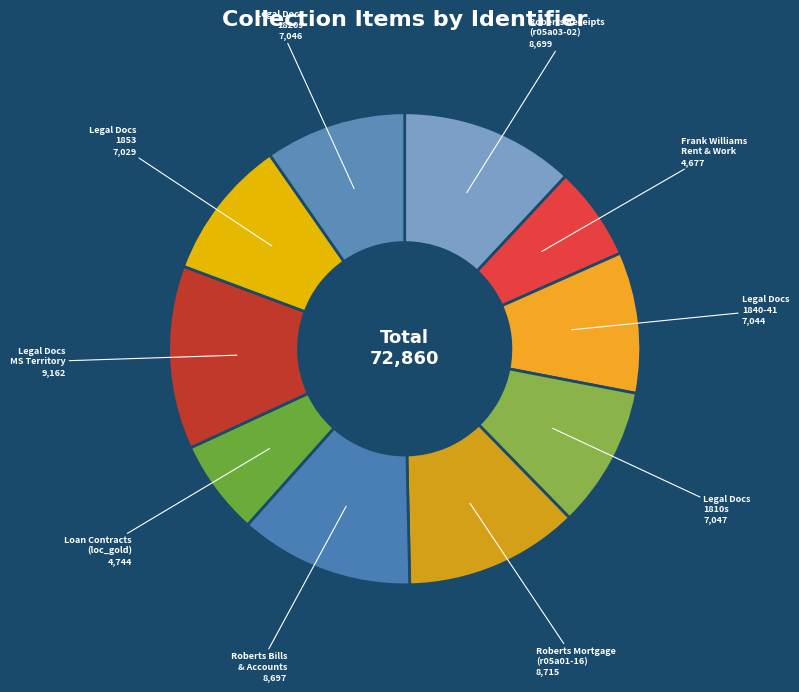

Which slice is the largest?

Legal Docs MS Territory